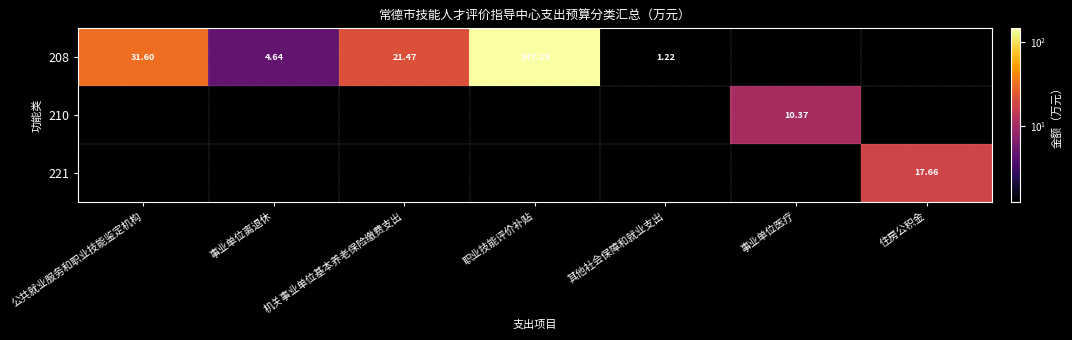

Is the value of 221 at 住房公积金 greater than the value of 208 at 其他社会保障和就业支出?

Yes